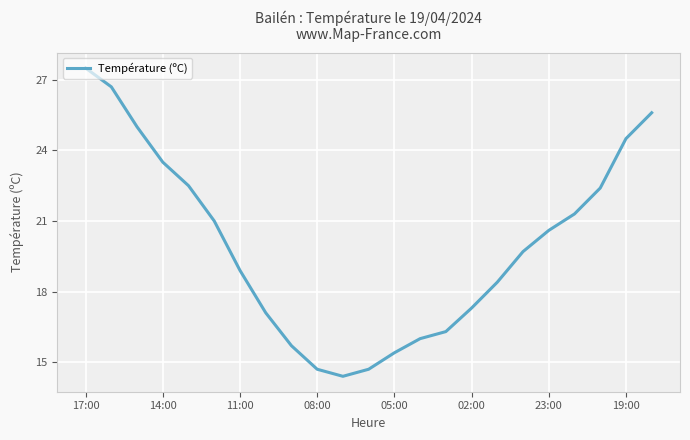

What is the greatest value displayed?

27.5